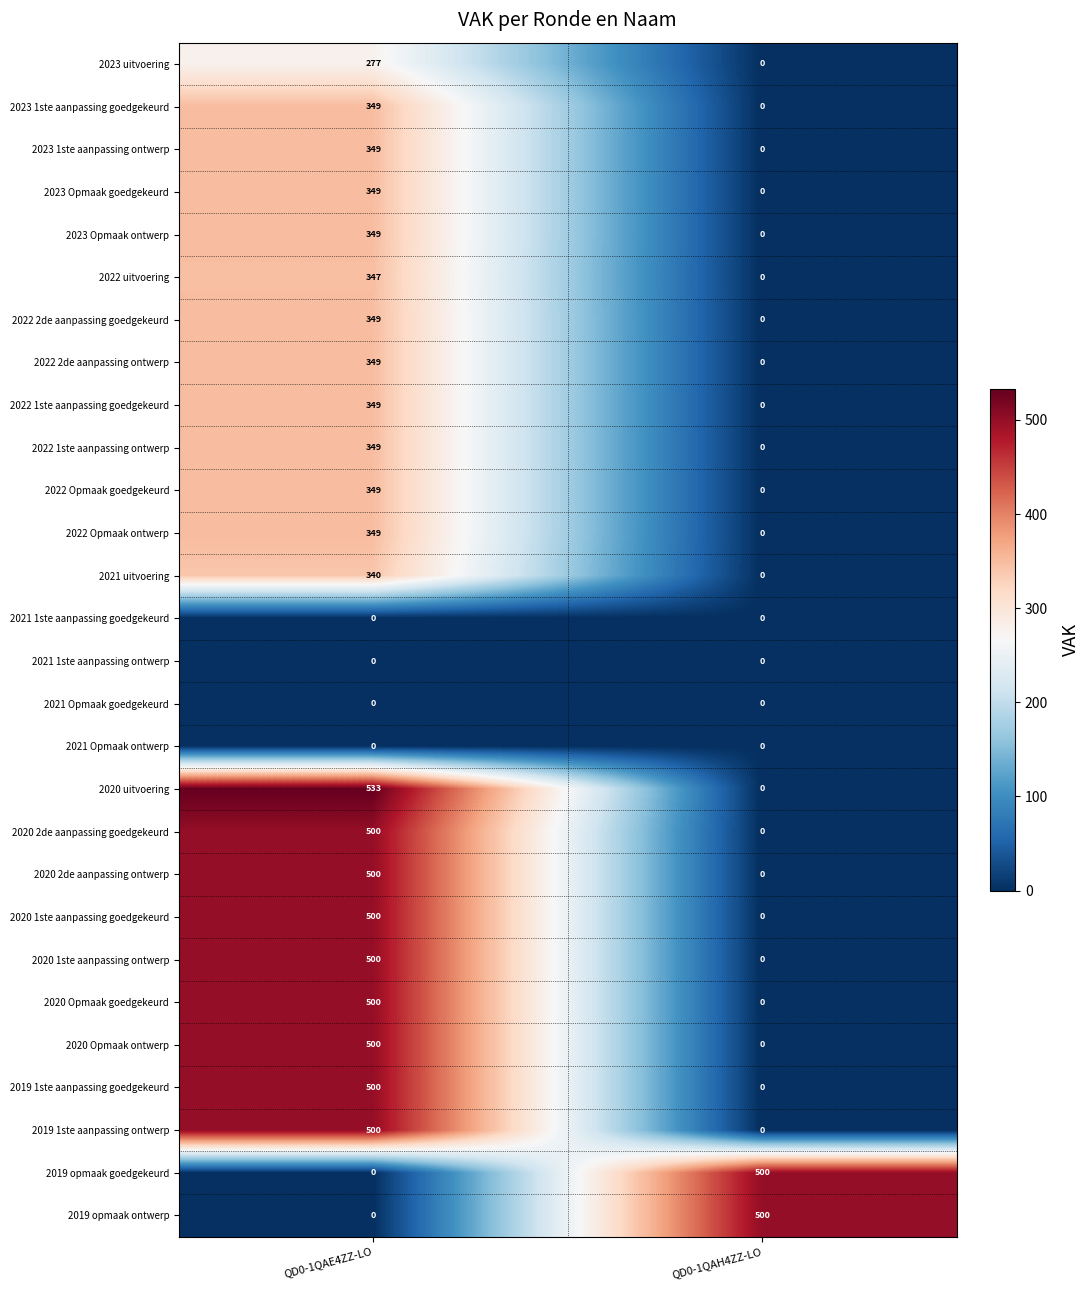

Which series has the largest range (max minus min)?

2020 uitvoering